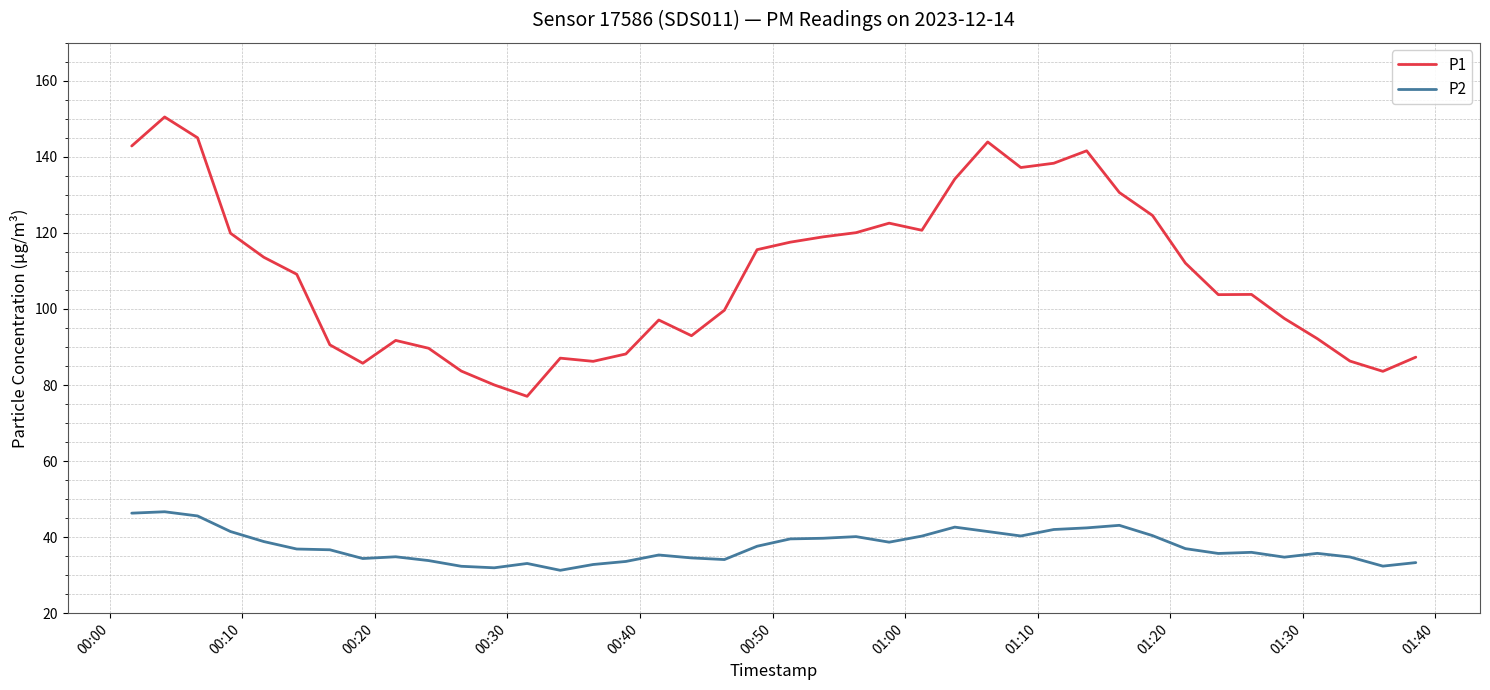

Which series has the largest range (max minus min)?

P1